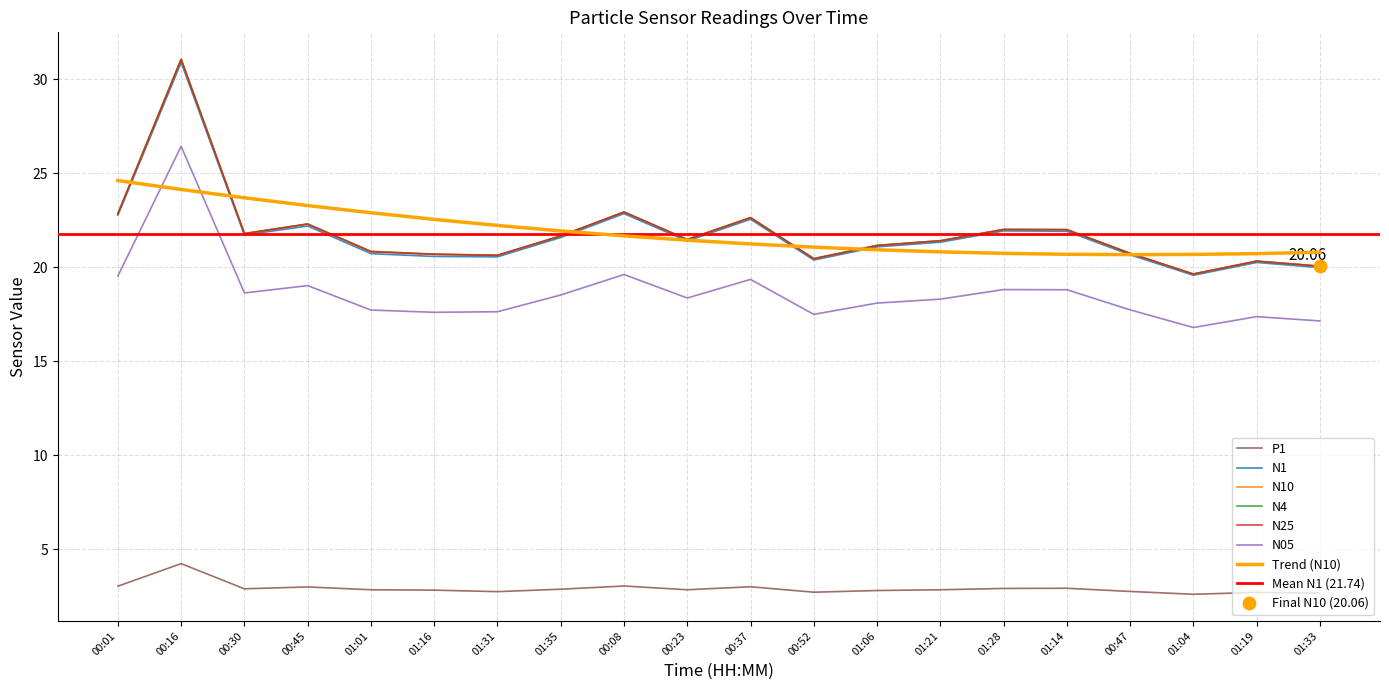

Which series has the largest Y range (max minus min)?

N10